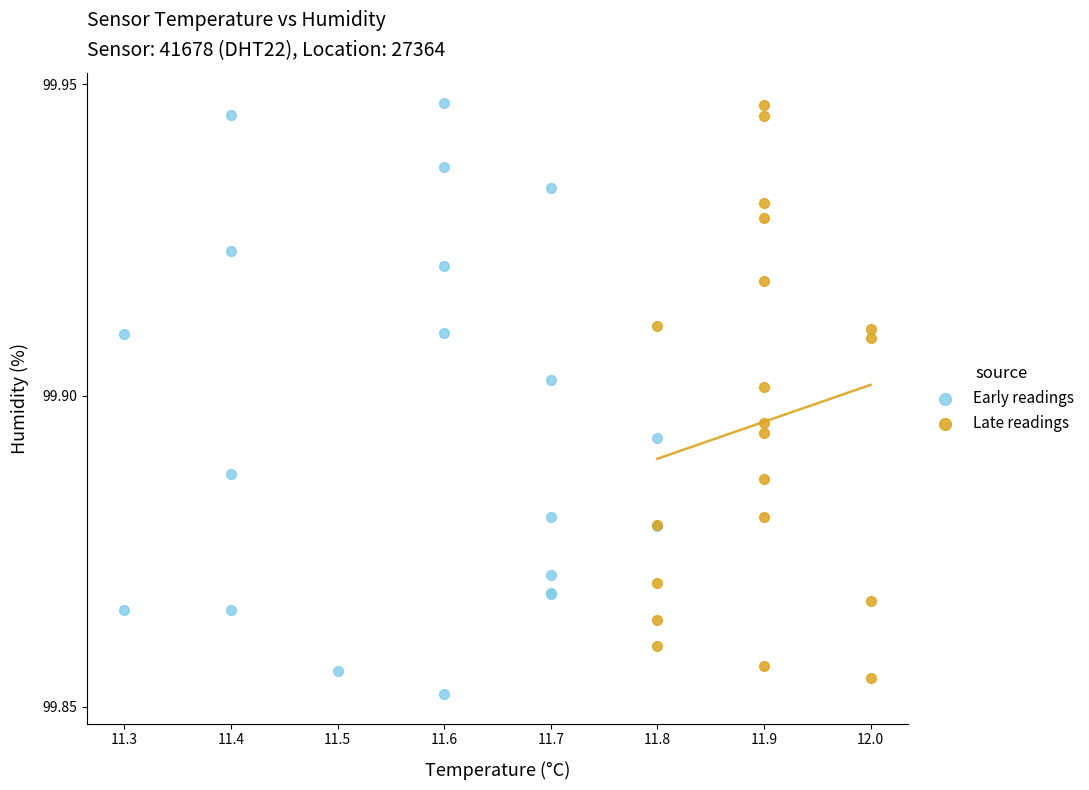

Which series contains the lowest Y value?

Early readings